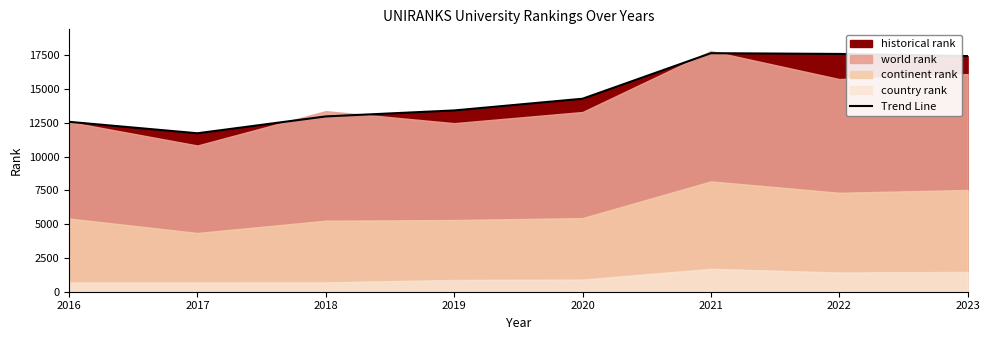

Rank the categories by value from lowest to highest.

2017, 2016, 2018, 2019, 2020, 2023, 2022, 2021